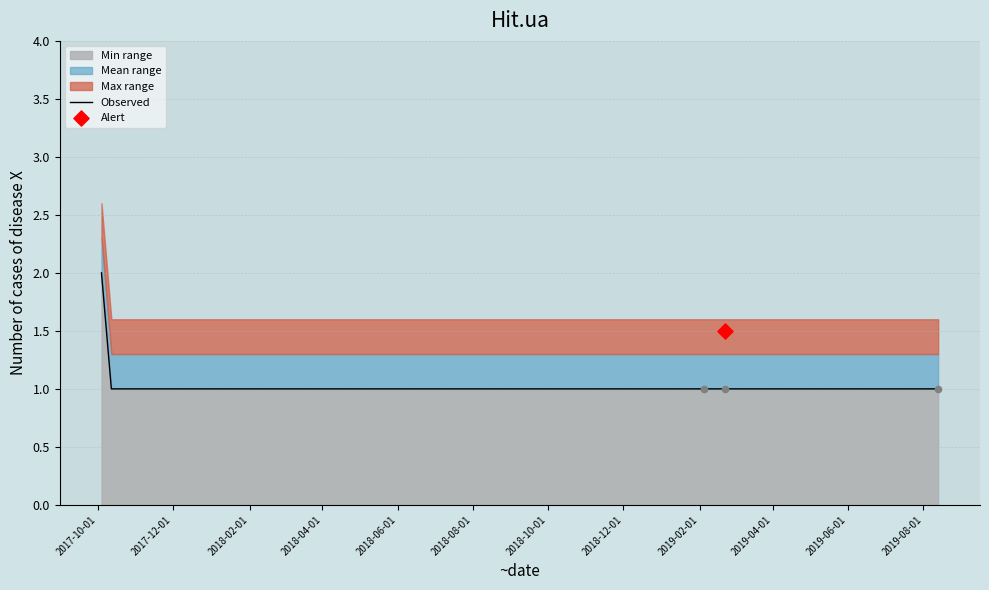

Between 2019-08-01 and 2019-06-01, which is larger?

2019-08-01